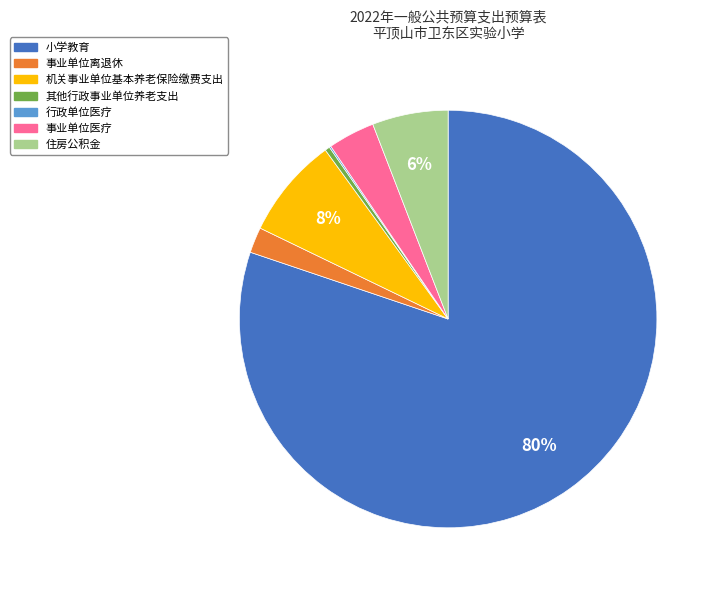

What is the majority slice?

小学教育